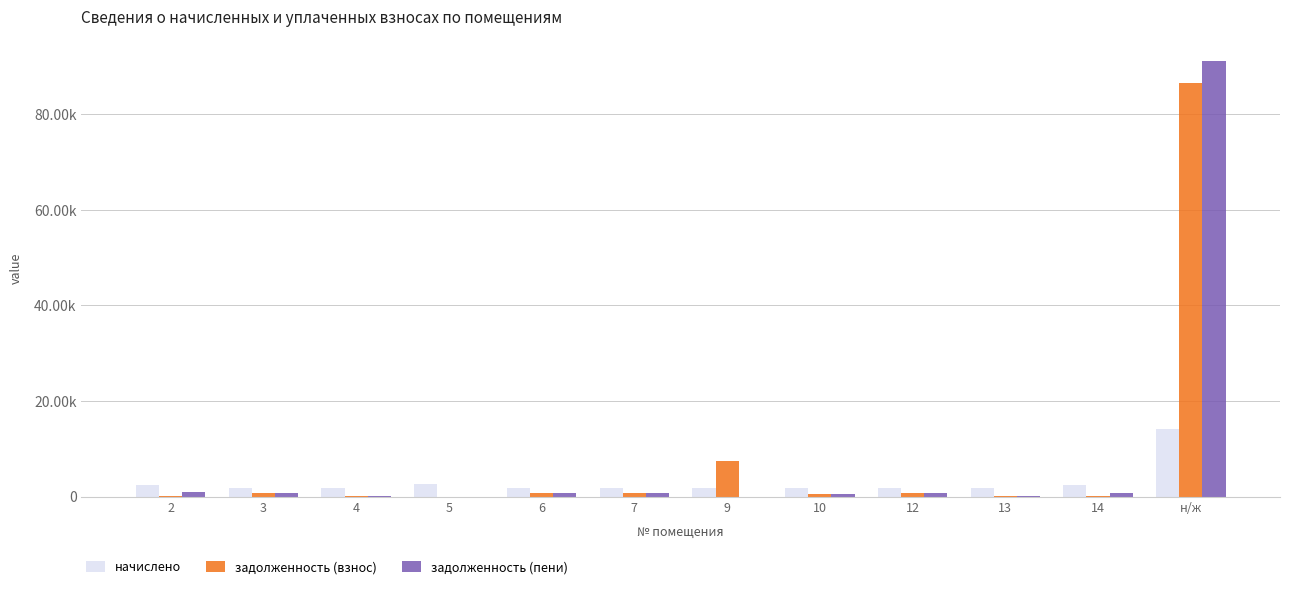

What is the difference between the highest and lowest values at 2?

2329.8